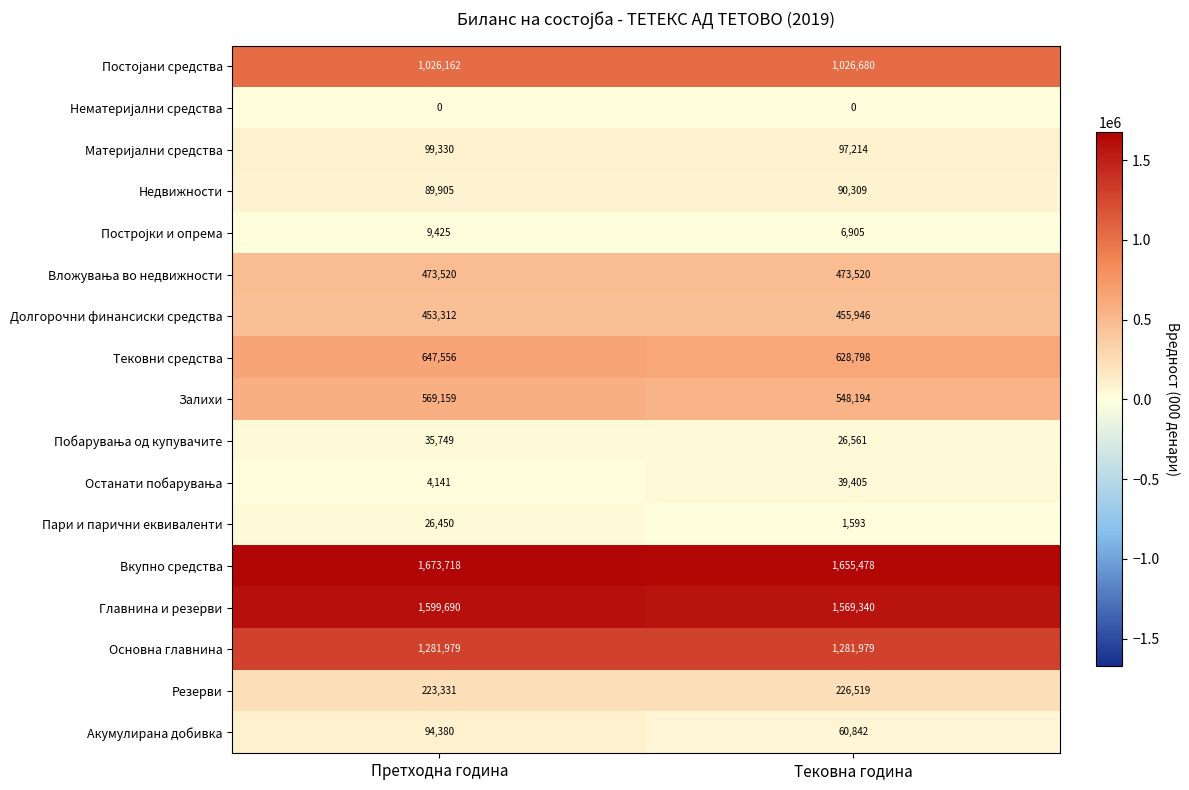

What is the lowest value of the Недвижности series?

89905